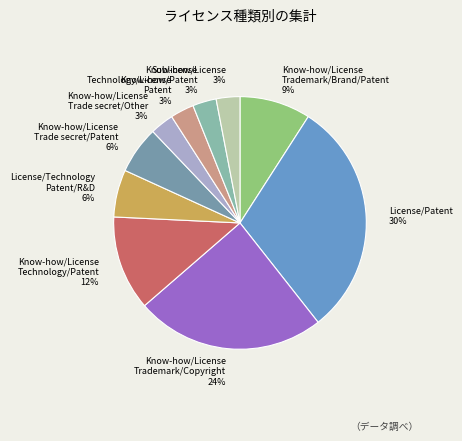

To the nearest percent, what portion does Know-how/License Trade secret/Other represent?

3%